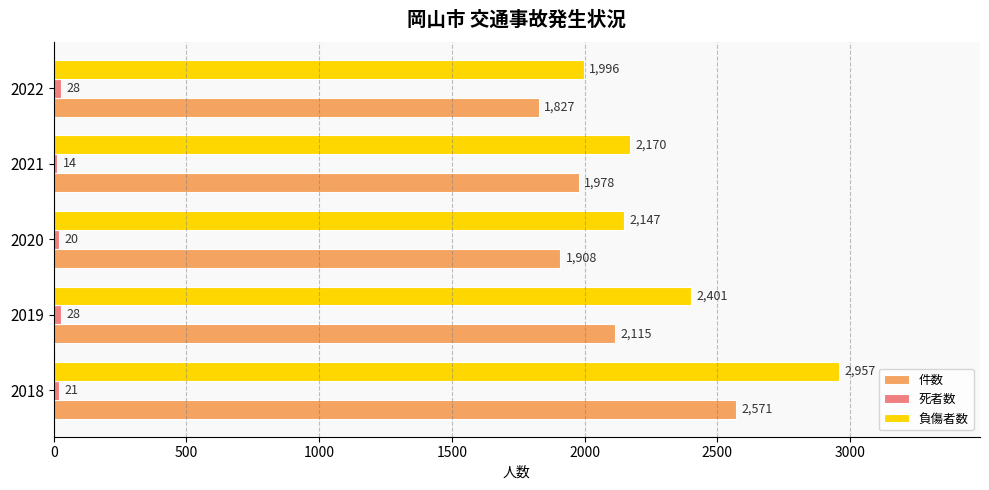

Which series has the widest spread of values?

負傷者数